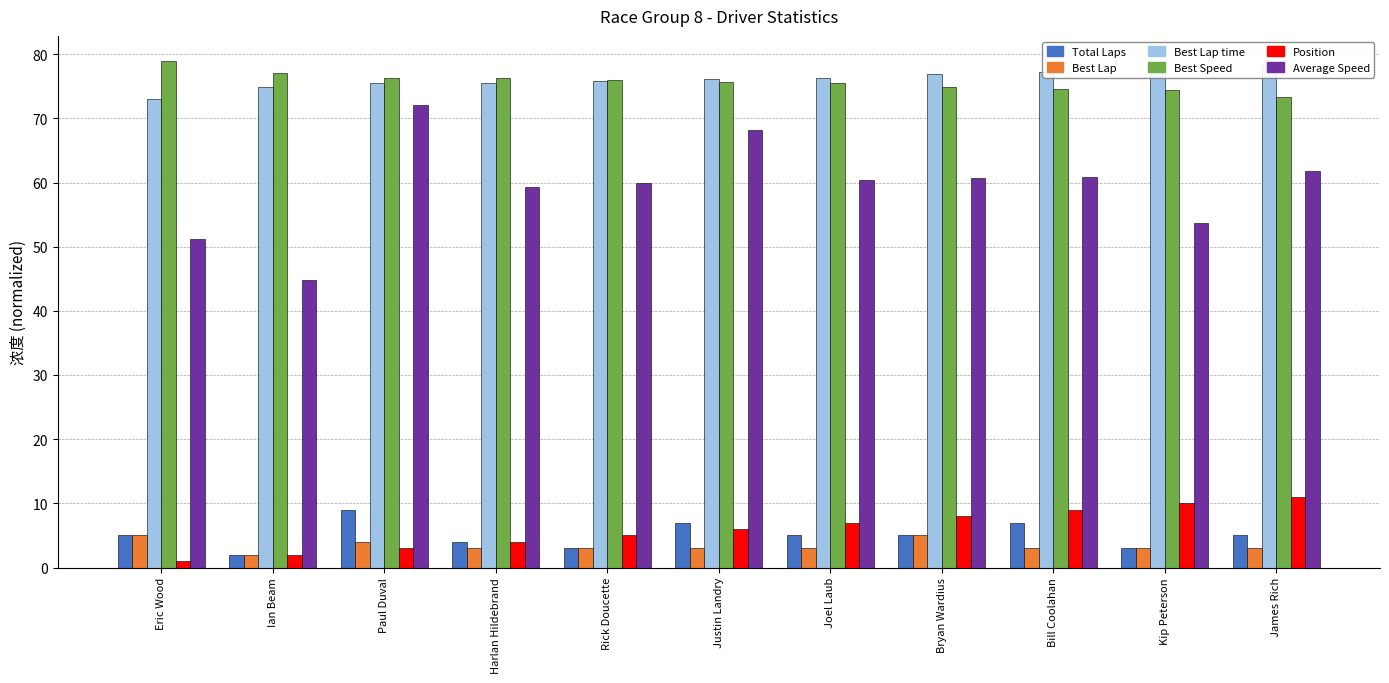

What is the average value of the Total Laps series?

5.0